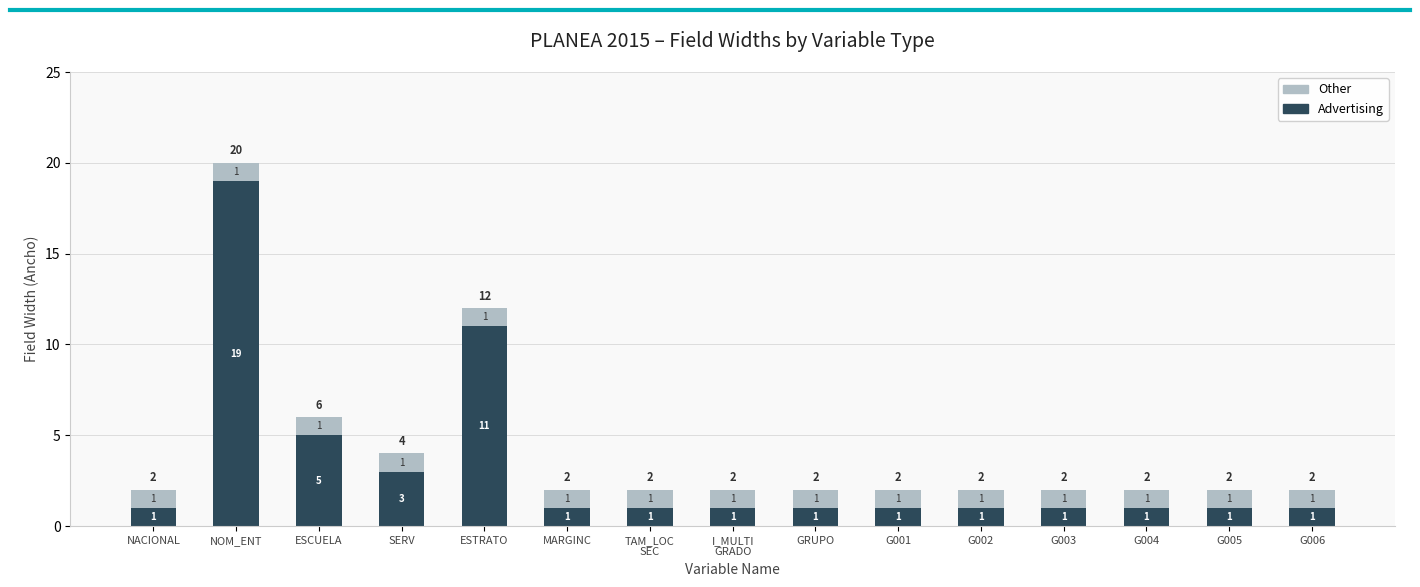

Which category has the highest value in the Advertising series?

NOM_ENT